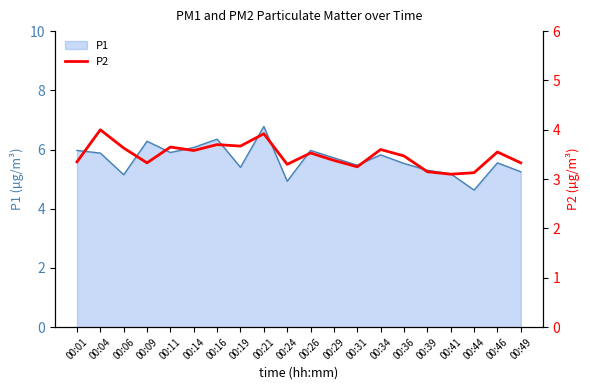

How many lines are shown in the chart?

1